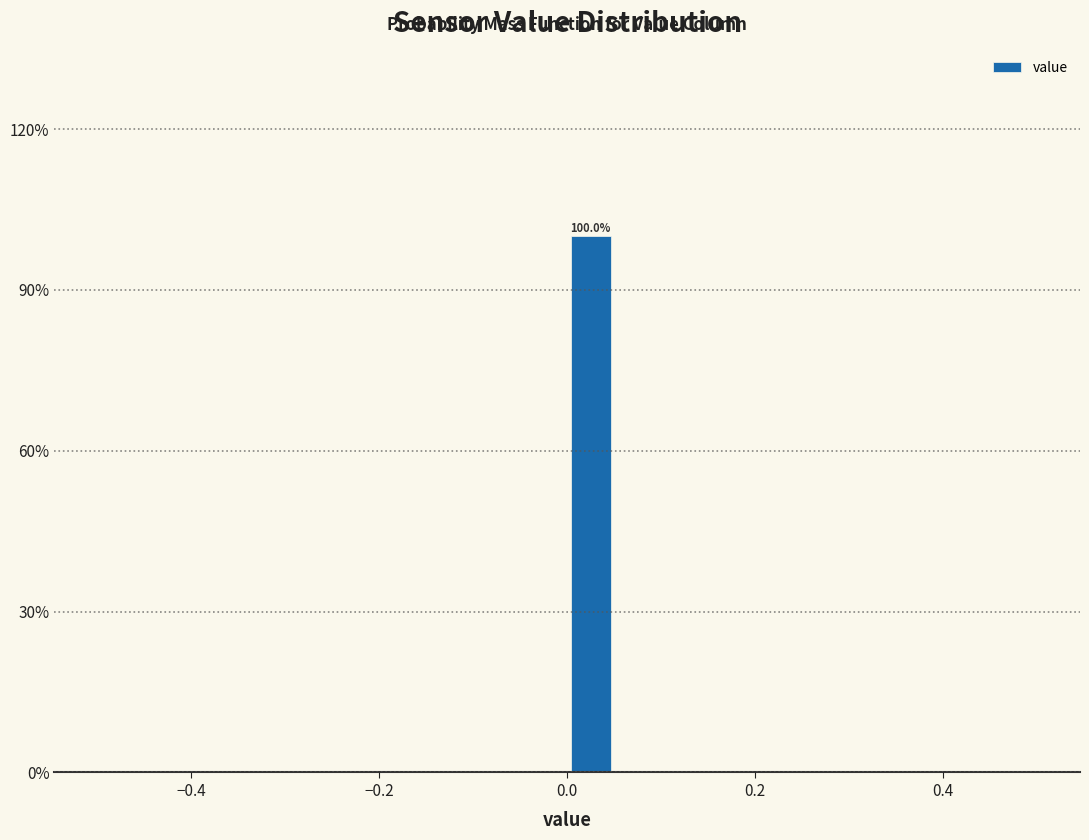

Around what value on the x-axis is the tallest bar? Give the approximate position of its centre, as read against the axis.

0.02